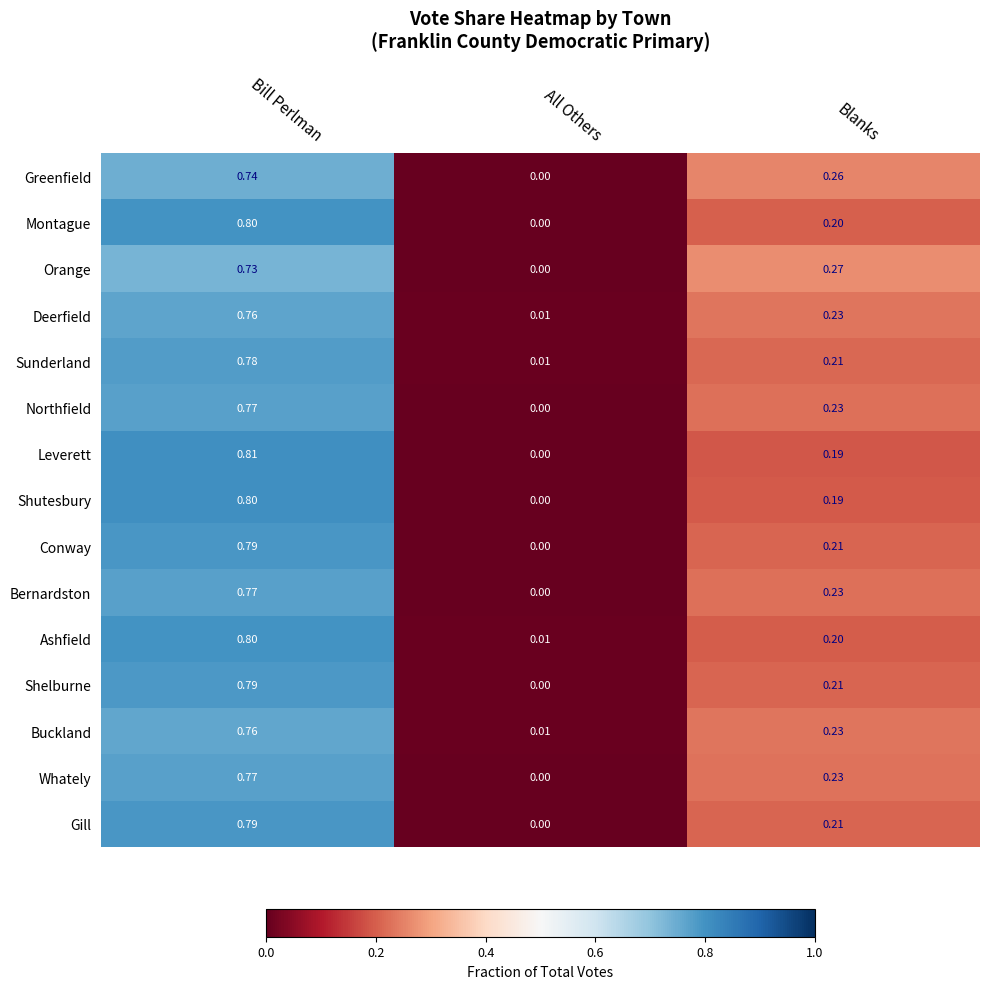

At which label is Northfield closest to 0?

All Others